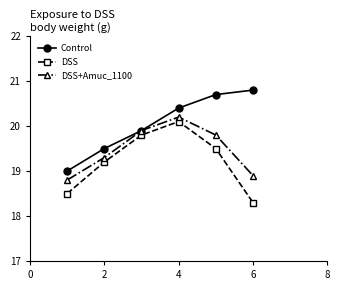

True or false: DSS and DSS+Amuc_1100 intersect in this chart.

False